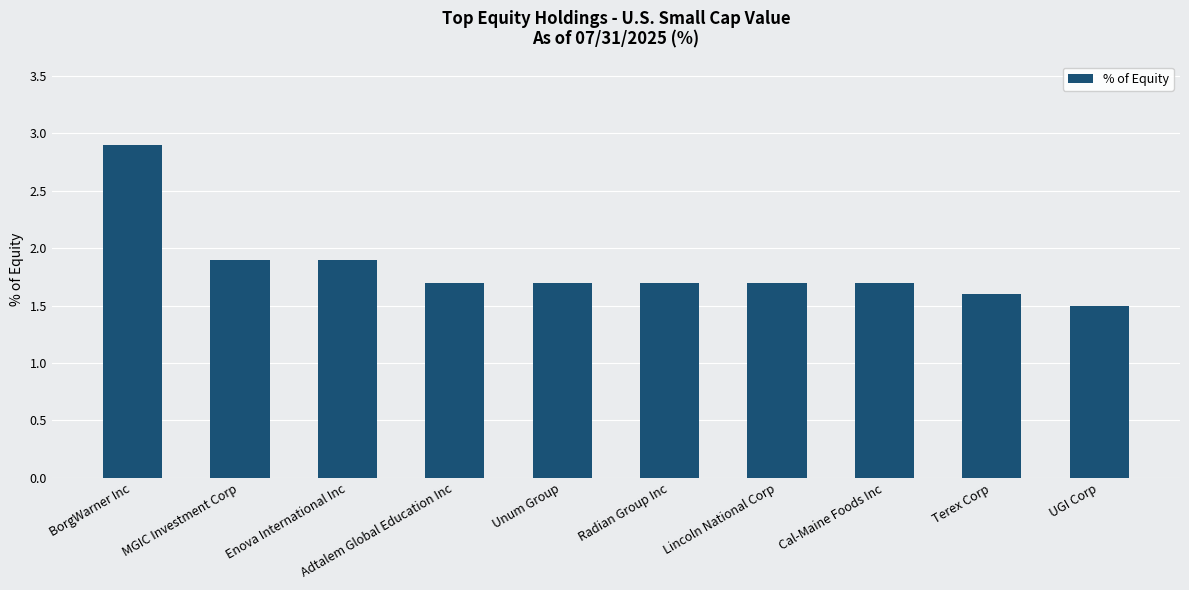

Reading left to right, transcribe all the data shown in this chart.

2.9	1.9	1.9	1.7	1.7	1.7	1.7	1.7	1.6	1.5